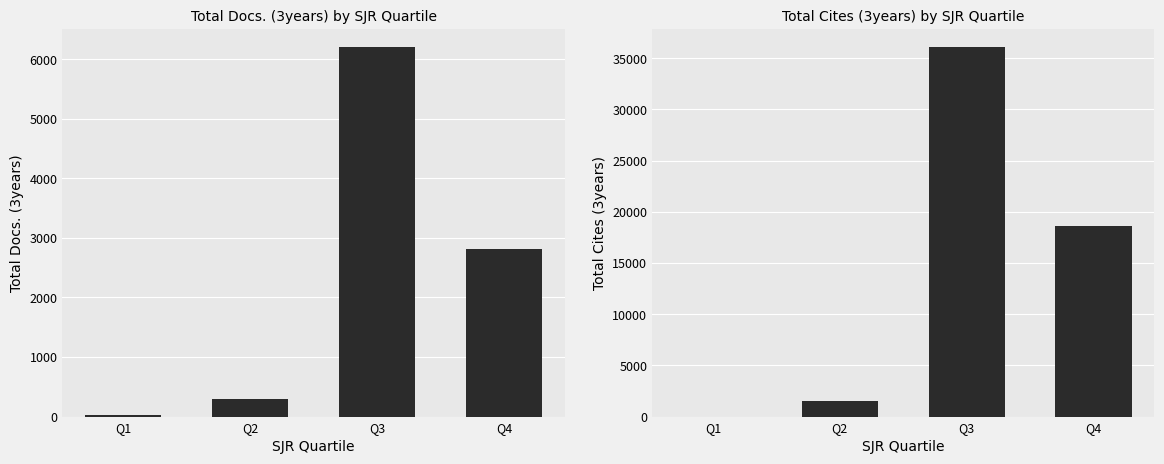

Read the Total Docs. (3years) value at Q3, to the nearest 50.

6200